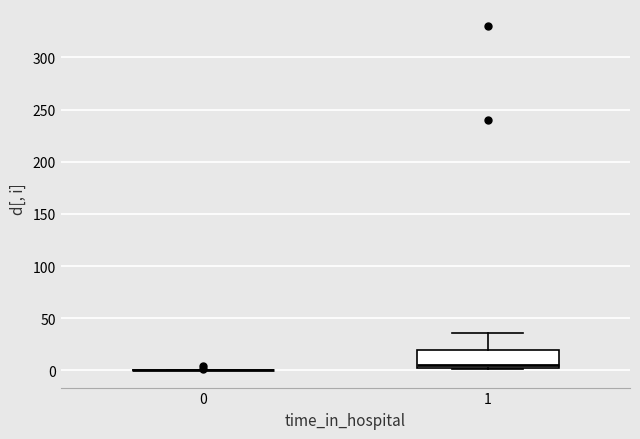

Reading left to right, transcribe this box plot: for each box, give where its median line is, the range the box spans, and where its two whiskers end, as read against the y-axis. The values are not printed on the chart, so give them approximately, as read against the axis.

0: box collapsed to a line at 0, whiskers 0 to 0
1: median 5, box 0 to 20, whiskers 0 to 35